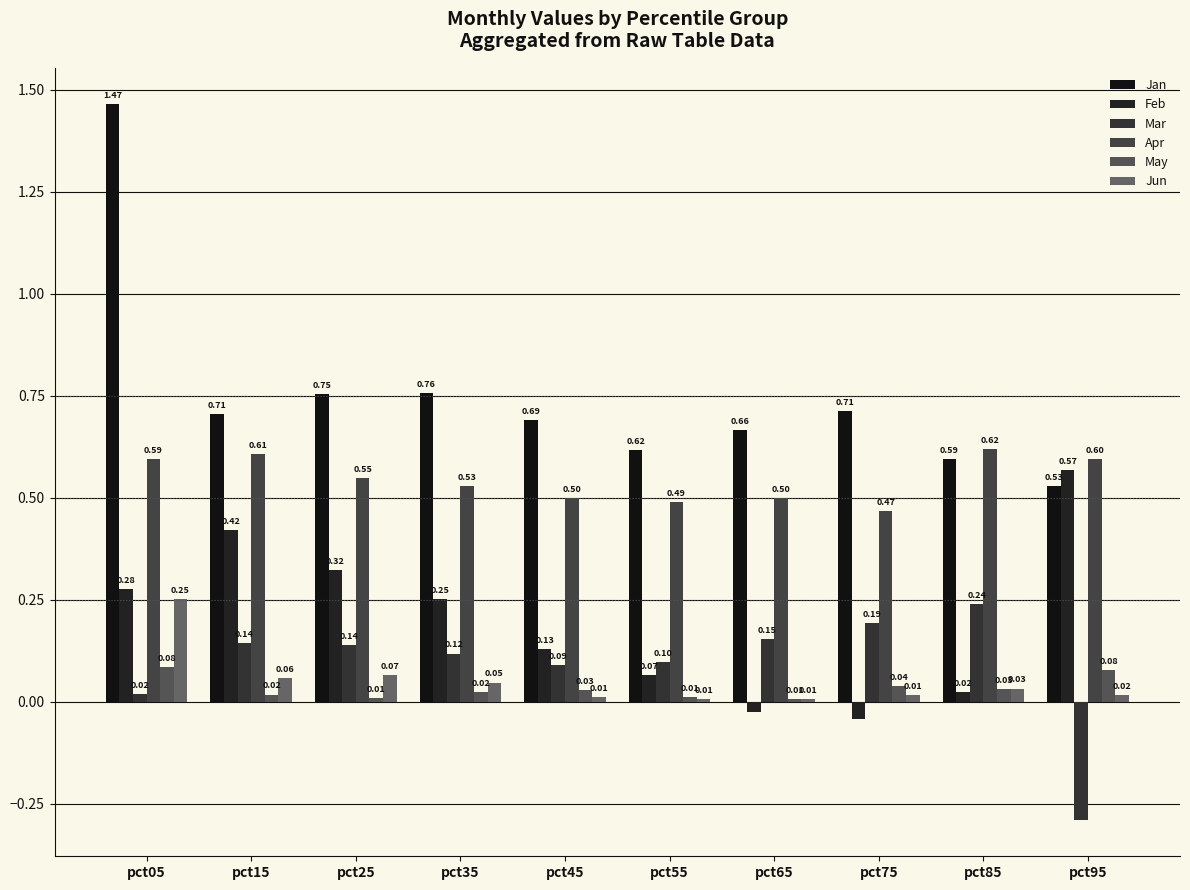

The Mar series shows 0.2 at pct85. True or false?

True